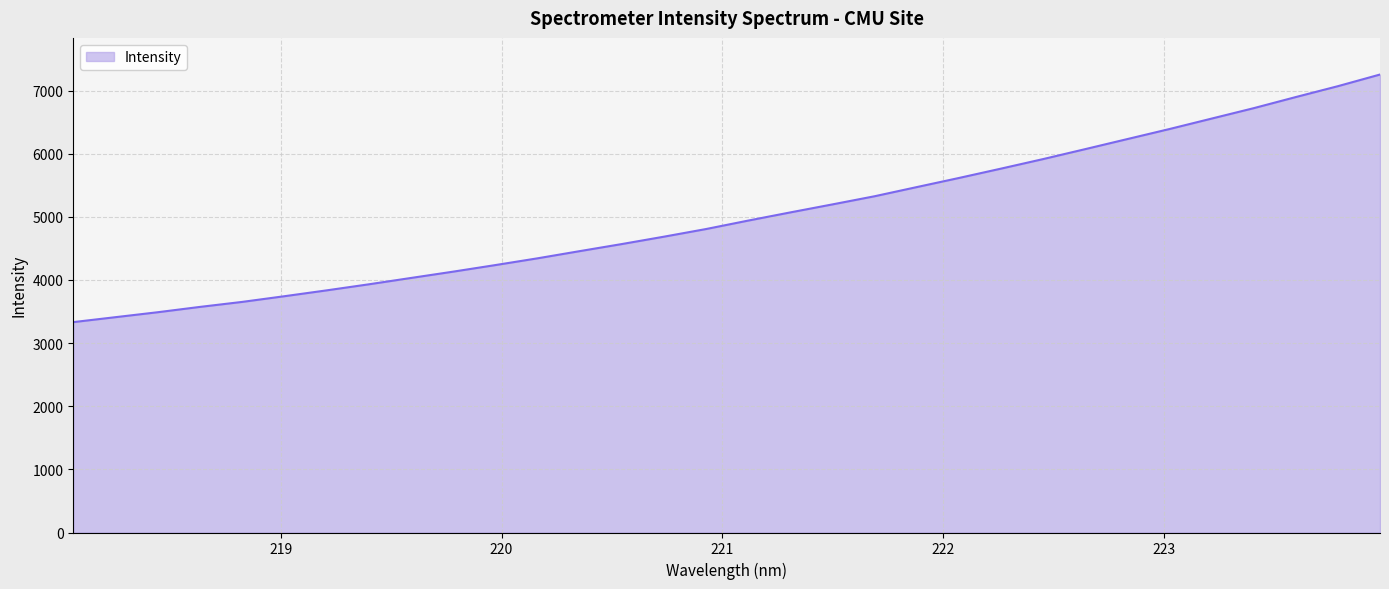

What is the minimum value shown in the chart?

3332.4